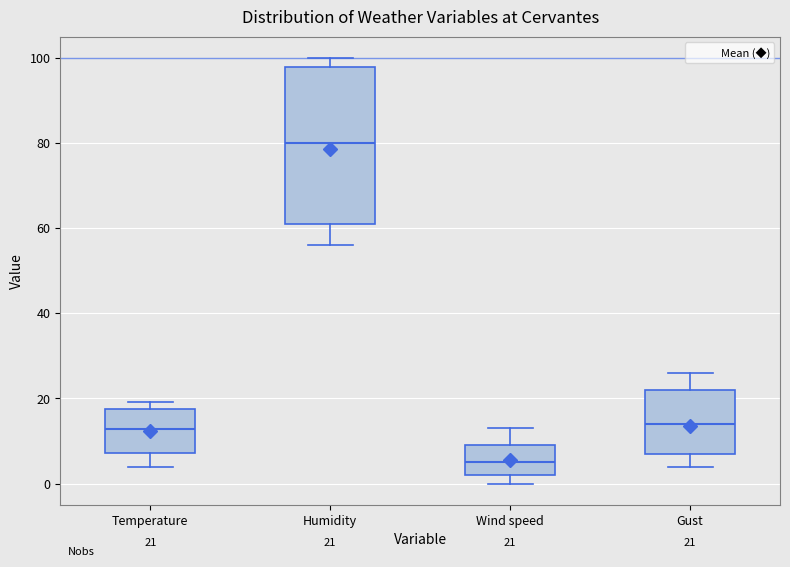

Which box is the tallest, from its lower edge to its upper edge?

Humidity